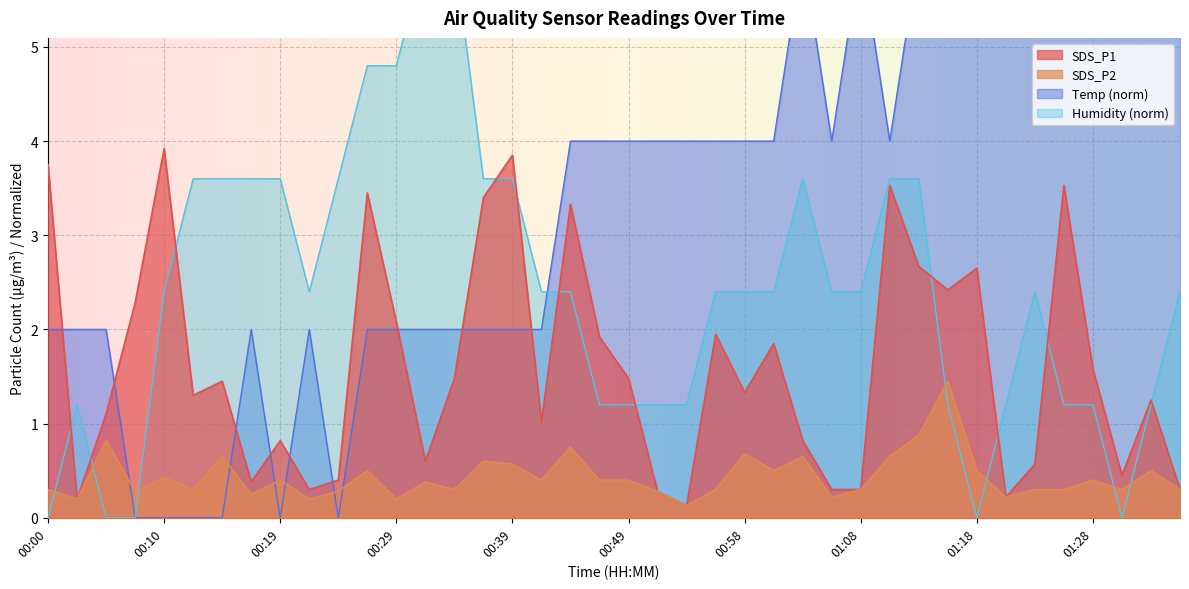

Reading left to right, list all the values displayed in this chart.

SDS_P1: 00:00=3.8	00:02=0.2	00:05=1.1	00:07=2.3	00:10=3.9	00:12=1.3	00:15=1.4	00:17=0.4	00:19=0.8	00:22=0.3	00:24=0.4	00:27=3.5	00:29=2.1	00:32=0.6	00:34=1.5	00:36=3.4	00:39=3.9	00:41=1.0	00:44=3.3	00:46=1.9	00:49=1.5	00:51=0.3	00:54=0.1	00:56=1.9	00:58=1.3	01:01=1.9	01:03=0.8	01:06=0.3	01:08=0.3	01:11=3.5	01:13=2.7	01:15=2.4	01:18=2.6	01:20=0.2	01:23=0.6	01:25=3.5	01:28=1.6	01:30=0.5	01:32=1.2	01:35=0.3
SDS_P2: 00:00=0.3	00:02=0.2	00:05=0.8	00:07=0.3	00:10=0.4	00:12=0.3	00:15=0.7	00:17=0.2	00:19=0.4	00:22=0.2	00:24=0.3	00:27=0.5	00:29=0.2	00:32=0.4	00:34=0.3	00:36=0.6	00:39=0.6	00:41=0.4	00:44=0.8	00:46=0.4	00:49=0.4	00:51=0.3	00:54=0.1	00:56=0.3	00:58=0.7	01:01=0.5	01:03=0.7	01:06=0.2	01:08=0.3	01:11=0.7	01:13=0.9	01:15=1.4	01:18=0.5	01:20=0.2	01:23=0.3	01:25=0.3	01:28=0.4	01:30=0.3	01:32=0.5	01:35=0.3
Temp: 00:00=2.0	00:02=2.0	00:05=2.0	00:07=0.0	00:10=0.0	00:12=0.0	00:15=0.0	00:17=2.0	00:19=0.0	00:22=2.0	00:24=0.0	00:27=2.0	00:29=2.0	00:32=2.0	00:34=2.0	00:36=2.0	00:39=2.0	00:41=2.0	00:44=4.0	00:46=4.0	00:49=4.0	00:51=4.0	00:54=4.0	00:56=4.0	00:58=4.0	01:01=4.0	01:03=6.0	01:06=4.0	01:08=6.0	01:11=4.0	01:13=6.0	01:15=6.0	01:18=6.0	01:20=6.0	01:23=6.0	01:25=6.0	01:28=6.0	01:30=6.0	01:32=6.0	01:35=6.0
Humidity: 00:00=0.0	00:02=1.2	00:05=0.0	00:07=0.0	00:10=2.4	00:12=3.6	00:15=3.6	00:17=3.6	00:19=3.6	00:22=2.4	00:24=3.6	00:27=4.8	00:29=4.8	00:32=6.0	00:34=6.0	00:36=3.6	00:39=3.6	00:41=2.4	00:44=2.4	00:46=1.2	00:49=1.2	00:51=1.2	00:54=1.2	00:56=2.4	00:58=2.4	01:01=2.4	01:03=3.6	01:06=2.4	01:08=2.4	01:11=3.6	01:13=3.6	01:15=1.2	01:18=0.0	01:20=1.2	01:23=2.4	01:25=1.2	01:28=1.2	01:30=0.0	01:32=1.2	01:35=2.4